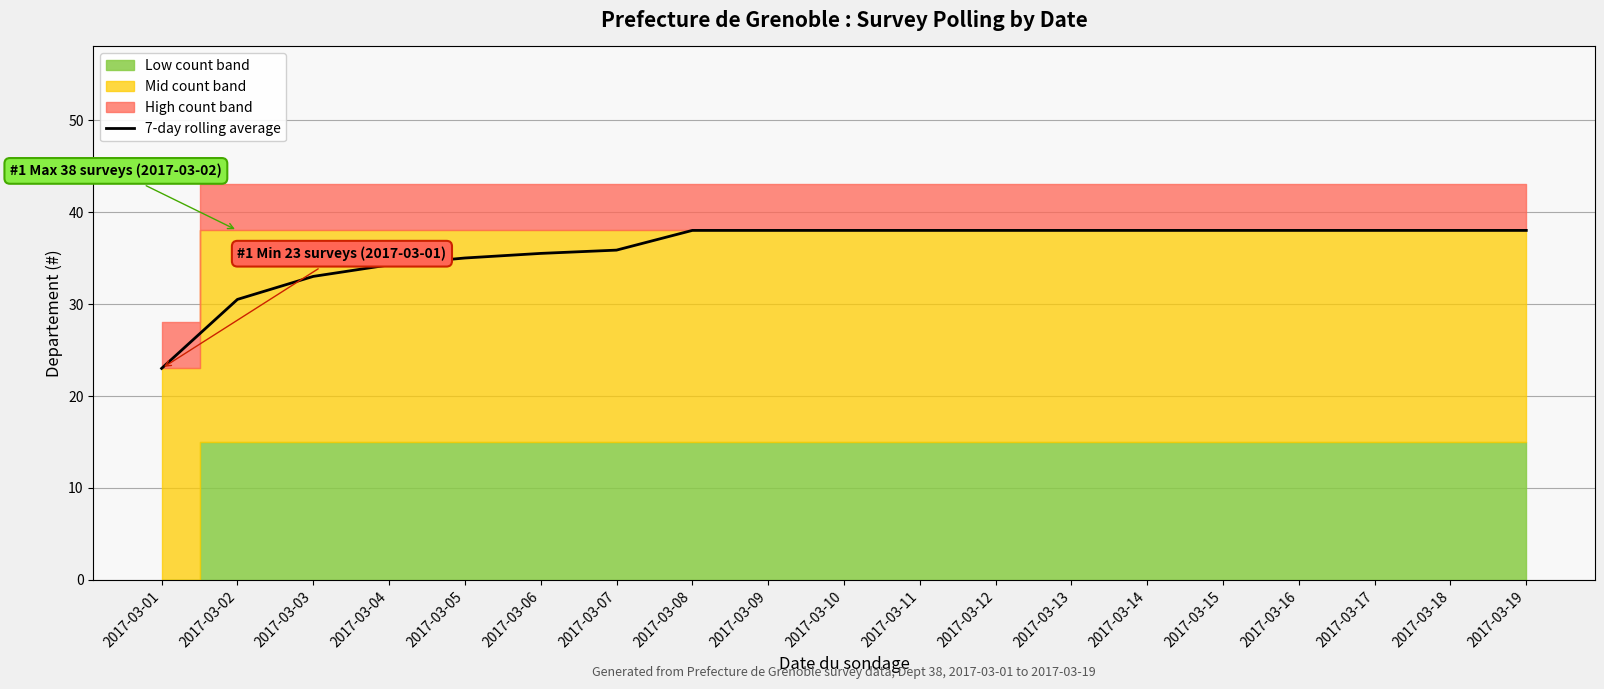

How many categories are shown in the chart?

19